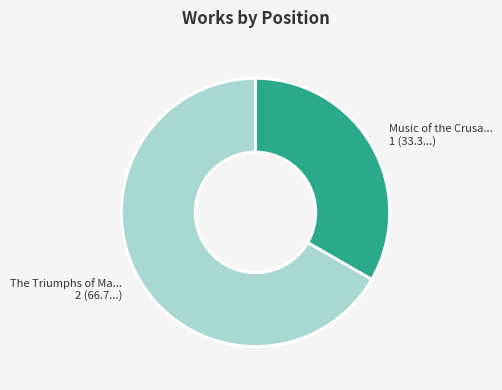

Does any single category account for the majority?

Yes